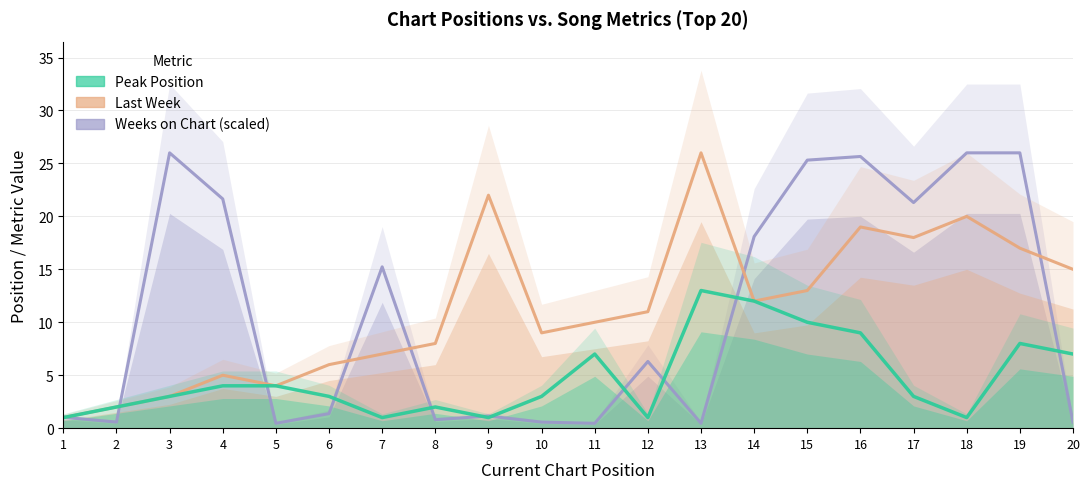

What is the minimum value shown in the chart?

0.5